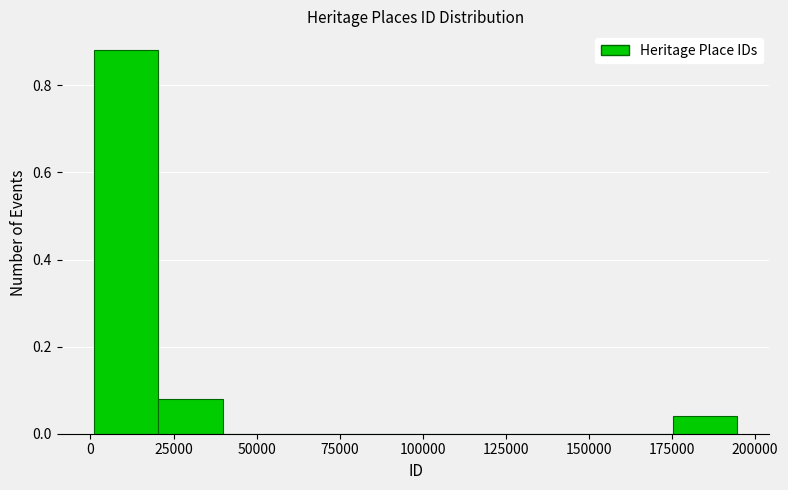

Read against the x-axis, roughly where is the centre of the tallest bar?

10000